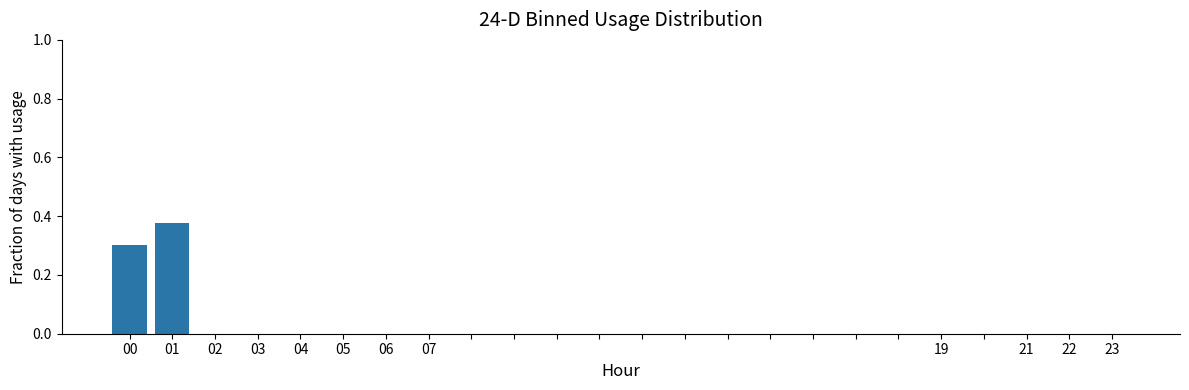

What is the sum of all values?

0.7